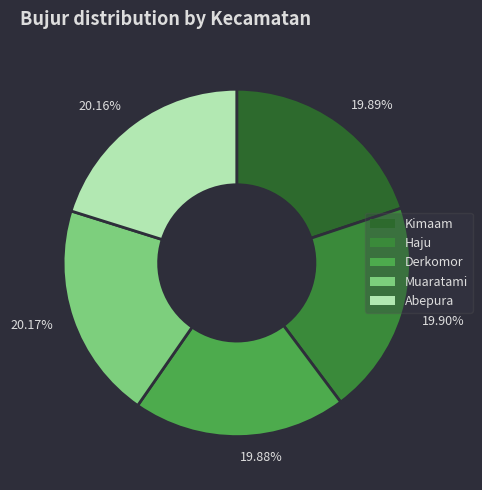

Between Kimaam and Muaratami, which is larger?

Muaratami